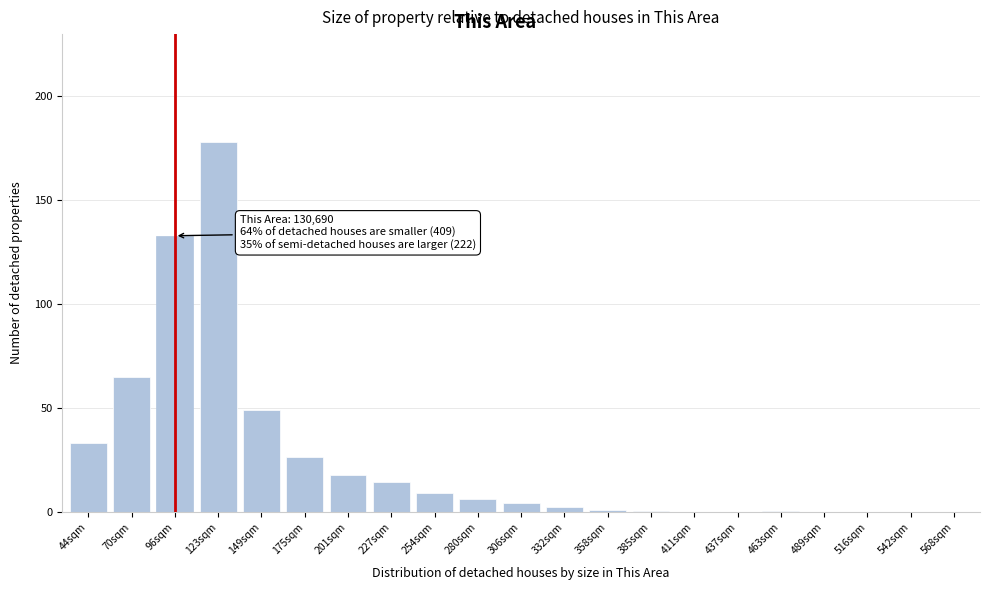

True or false: the data shows 17.7 at 201sqm.

True